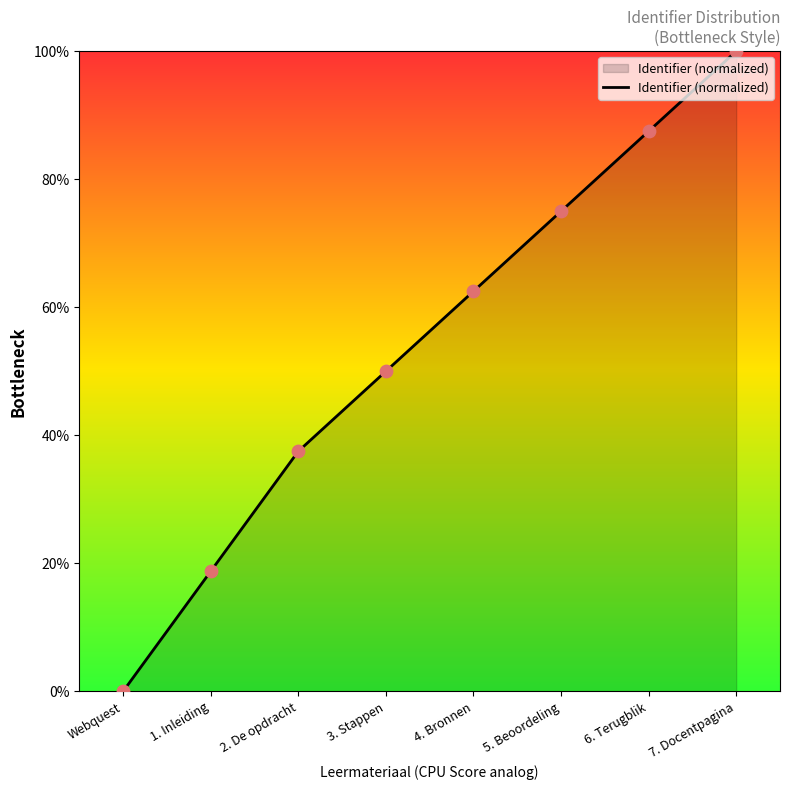

Which has a higher value, 4. Bronnen or Webquest?

4. Bronnen